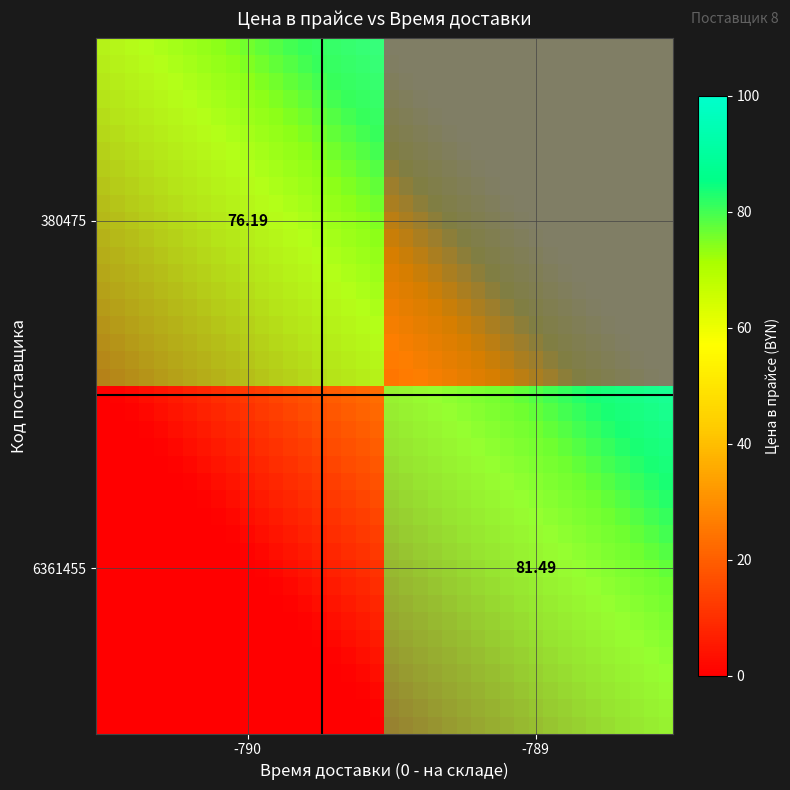

At how many categories does at least one series exceed 62?

35